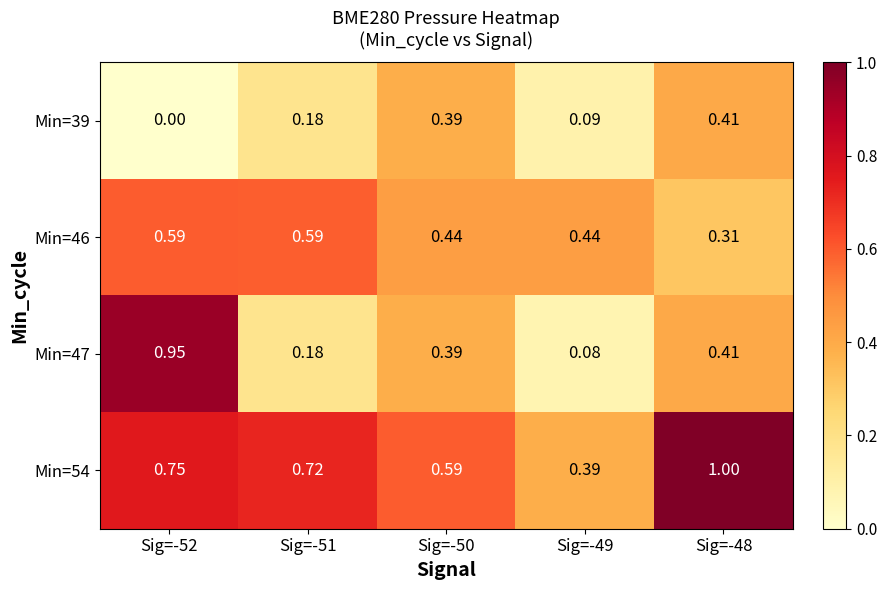

Is the value of Min=46 at Sig=-52 greater than the value of Min=39 at Sig=-51?

Yes